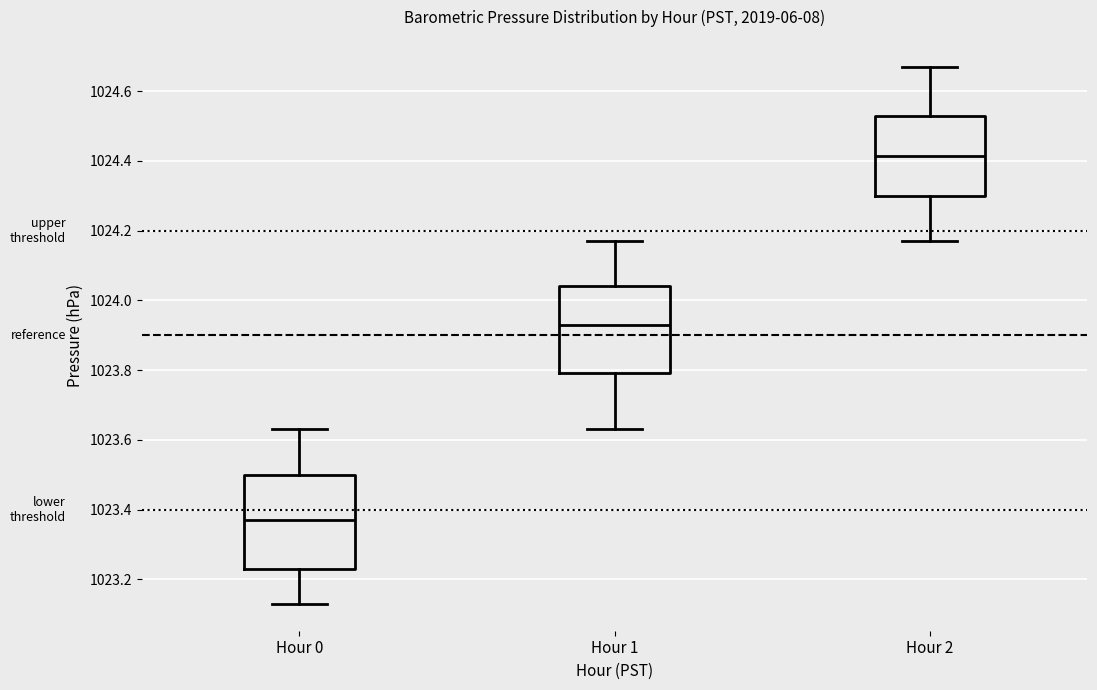

Reading left to right, transcribe this box plot: for each box, give where its median line is, the range the box spans, and where its two whiskers end, as read against the y-axis. The values are not printed on the chart, so give them approximately, as read against the axis.

Hour 0: median 1023.38, box 1023.24 to 1023.50, whiskers 1023.14 to 1023.64
Hour 1: median 1023.94, box 1023.80 to 1024.04, whiskers 1023.64 to 1024.18
Hour 2: median 1024.42, box 1024.30 to 1024.54, whiskers 1024.18 to 1024.68